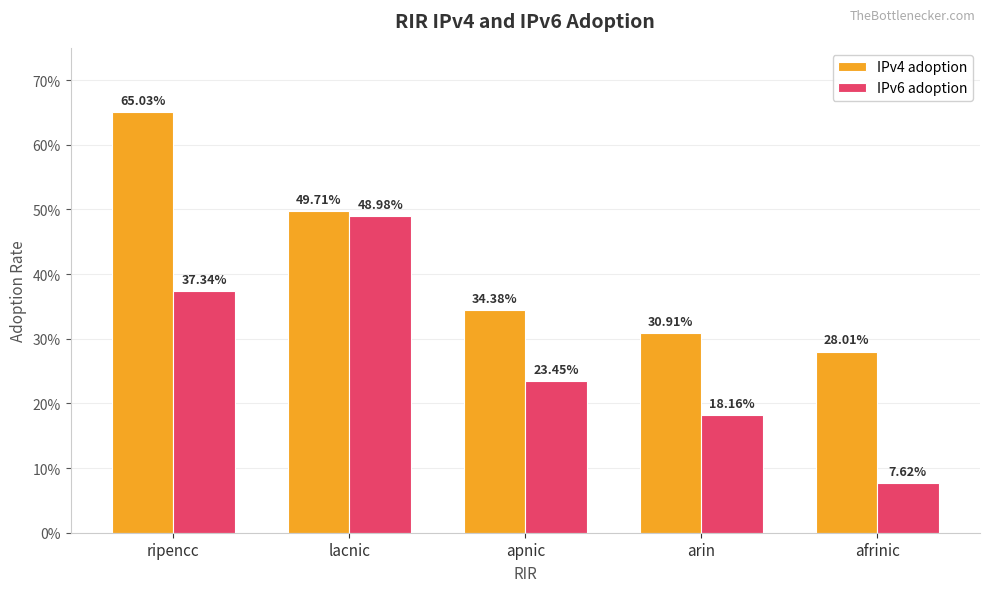

What is the difference between the maximum and minimum values in the IPv6 adoption series?

0.4